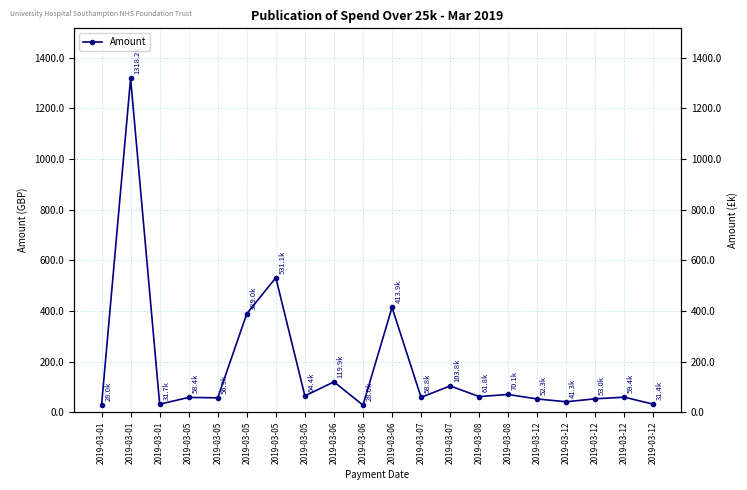

At which label is the value closest to 673?

2019-03-05